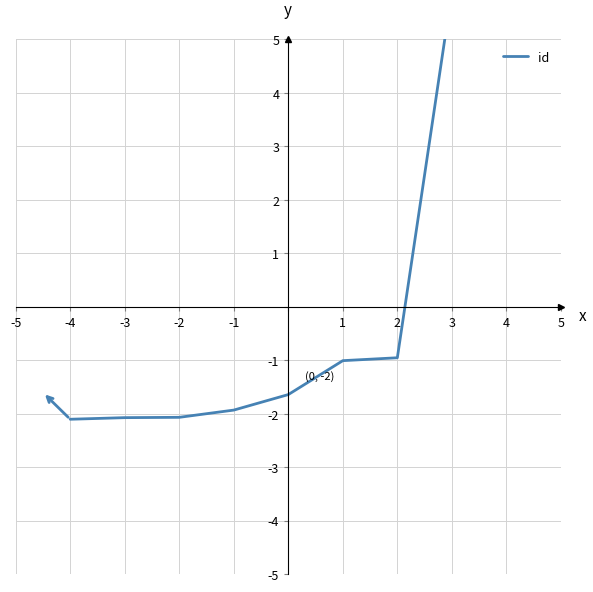

Between -5 and -1, which is larger?

-1